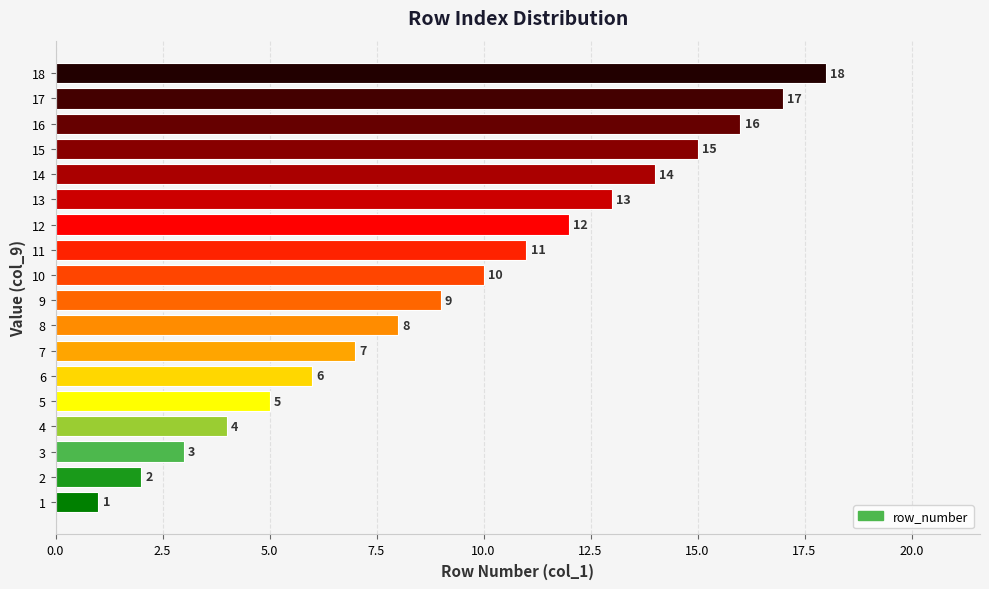

What is the maximum value shown in the chart?

18